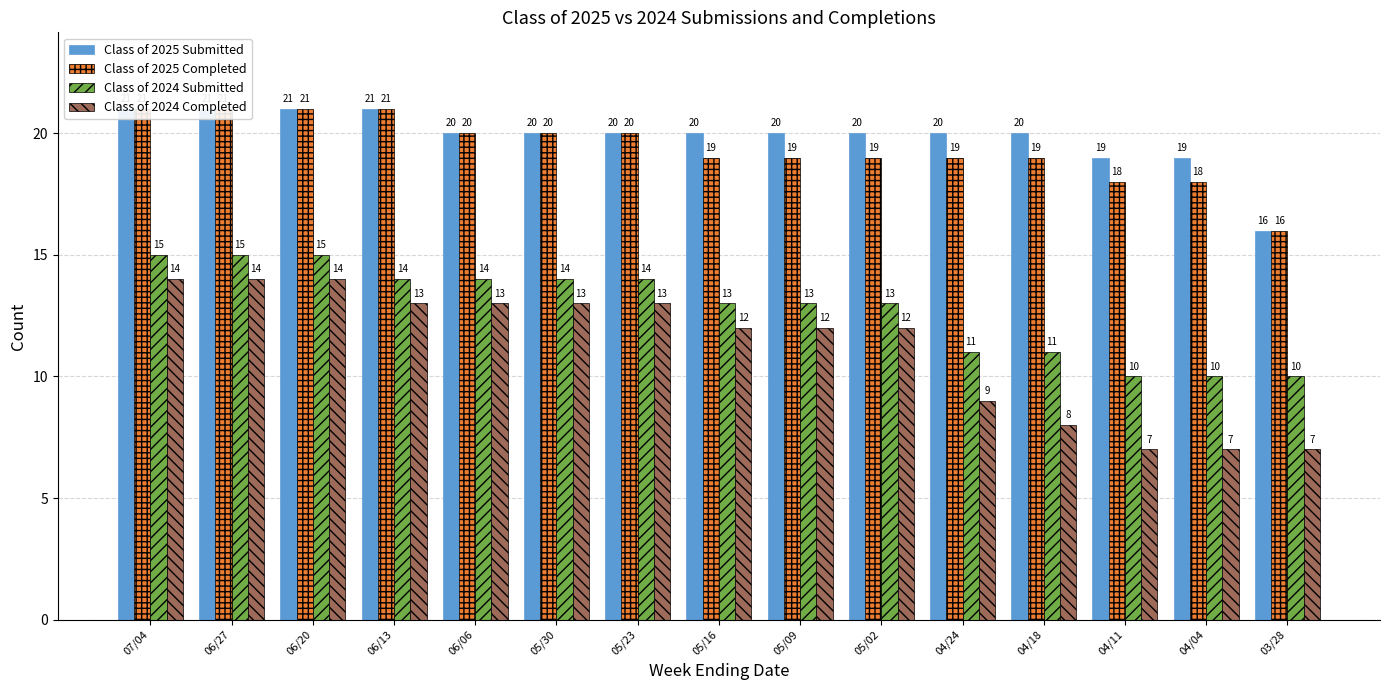

List the labels in order of Class of 2024 Submitted value, smallest first.

04/11, 04/04, 03/28, 04/24, 04/18, 05/16, 05/09, 05/02, 06/13, 06/06, 05/30, 05/23, 07/04, 06/27, 06/20